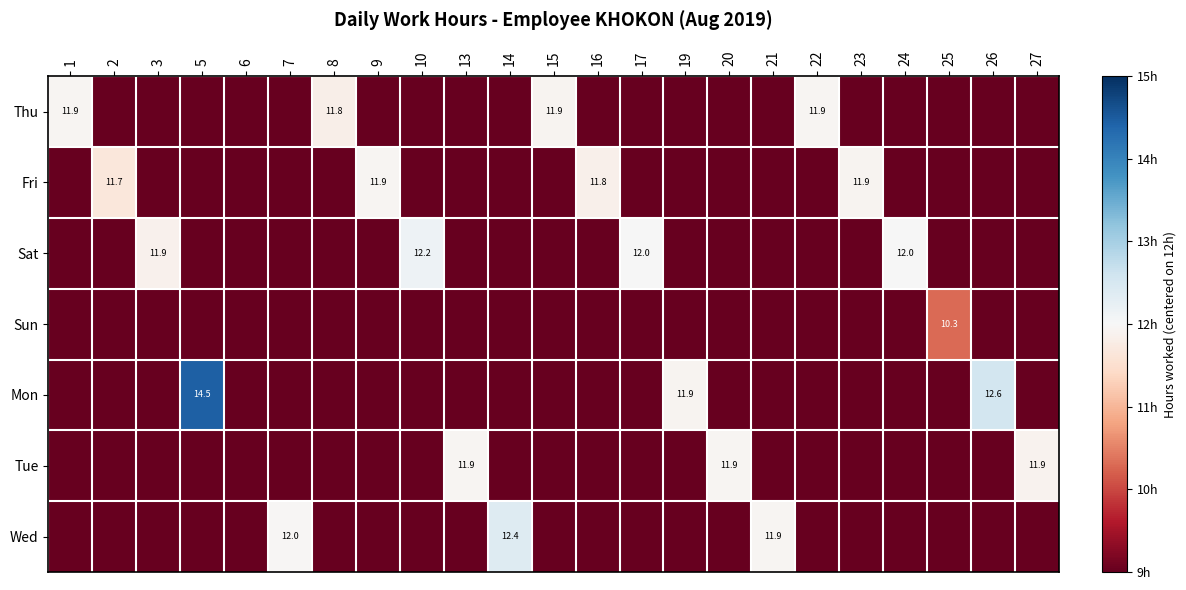

Is it true that Thu equals -12.0 at 17?

True